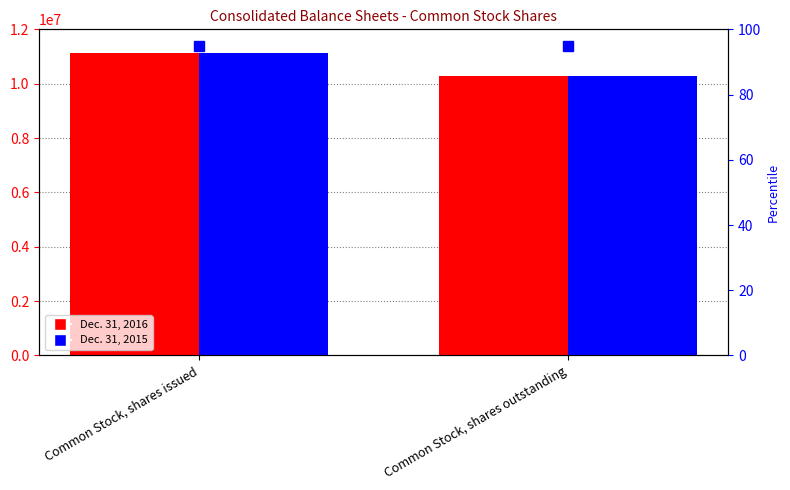

What is the average value of the Dec. 31, 2016 series?

10708430